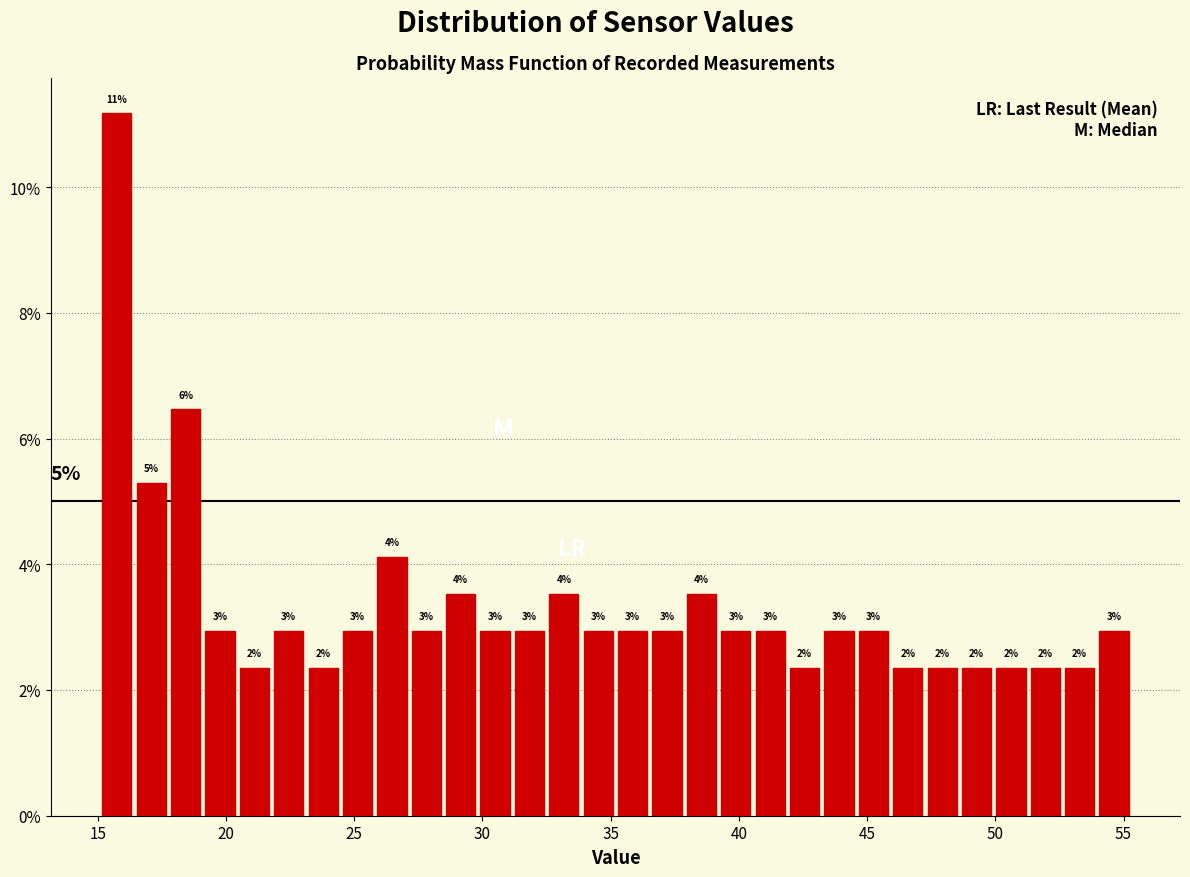

Read against the x-axis, roughly where is the centre of the tallest bar?

15.5